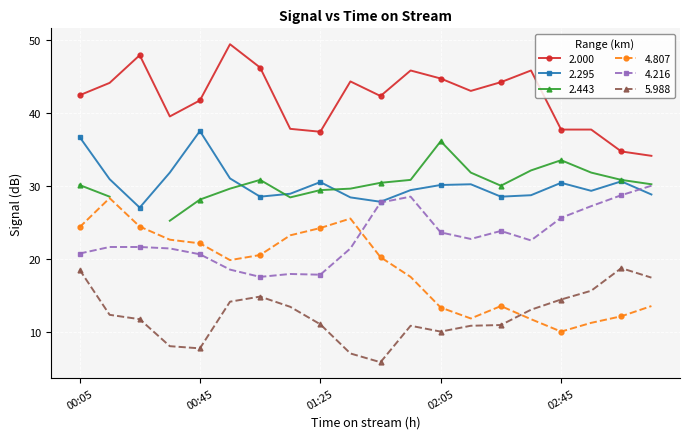

The 2.000 series shows 55.4 at 01:15. True or false?

False